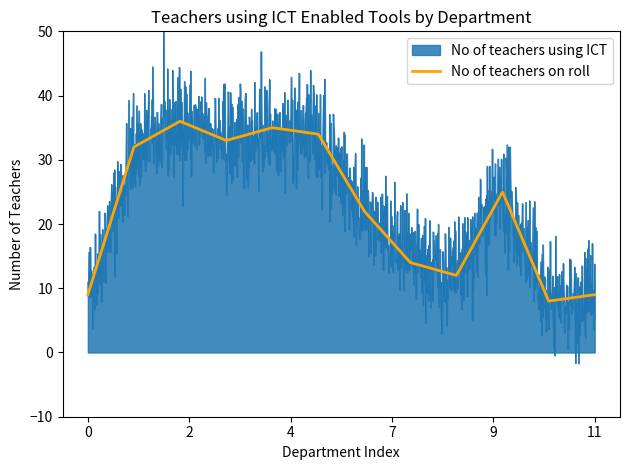

How many series are shown in this chart?

2